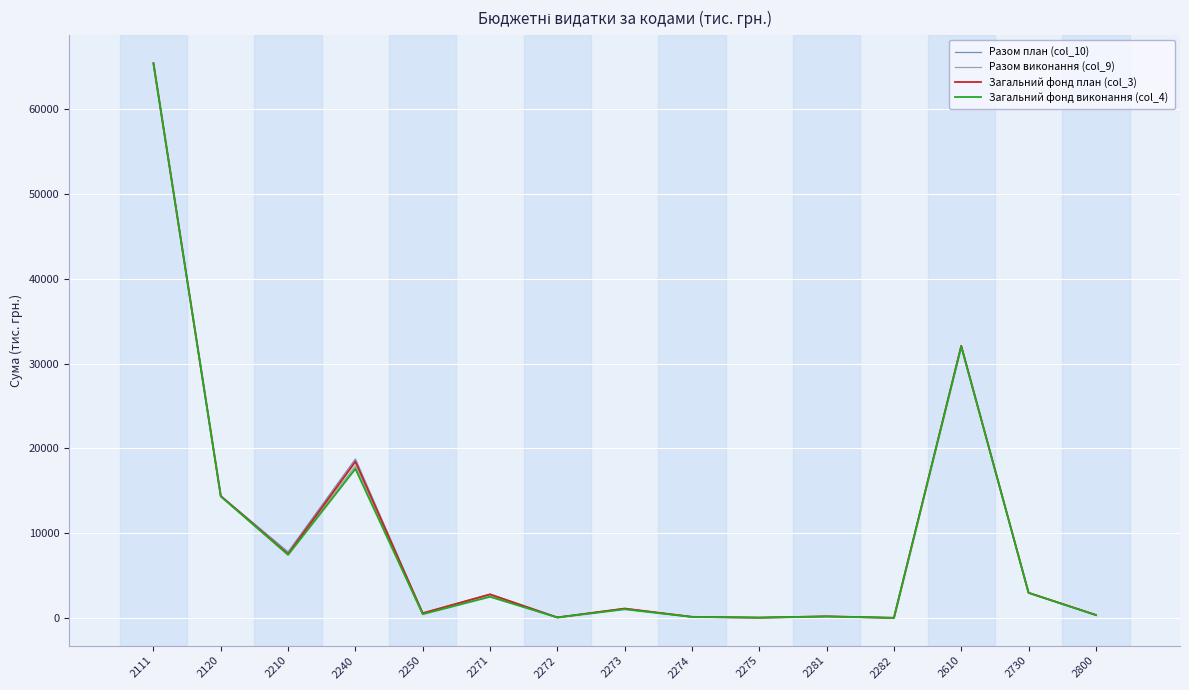

What is the approximate value of Загальний фонд план (col_3) at 2274?

147.5